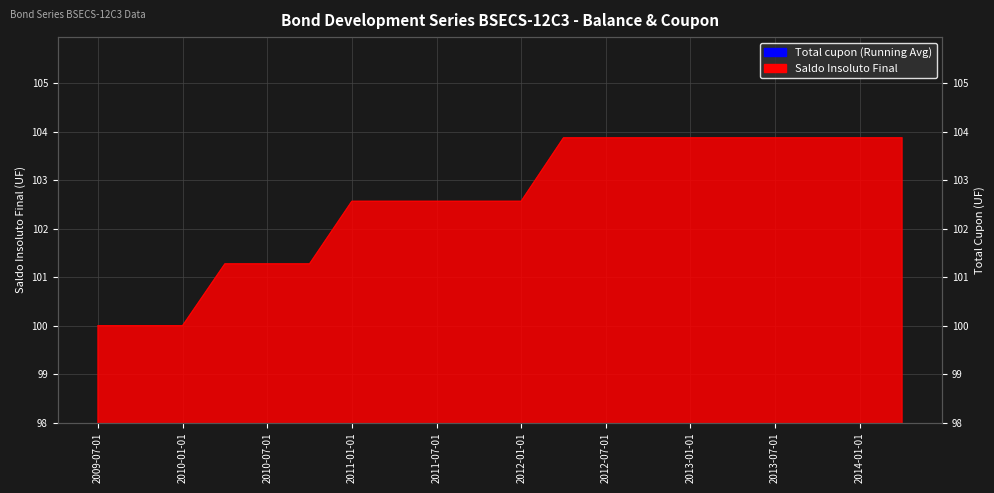

Approximately how many times larger is the value at 2011-01-01 compared to 2013-07-01?

0.9